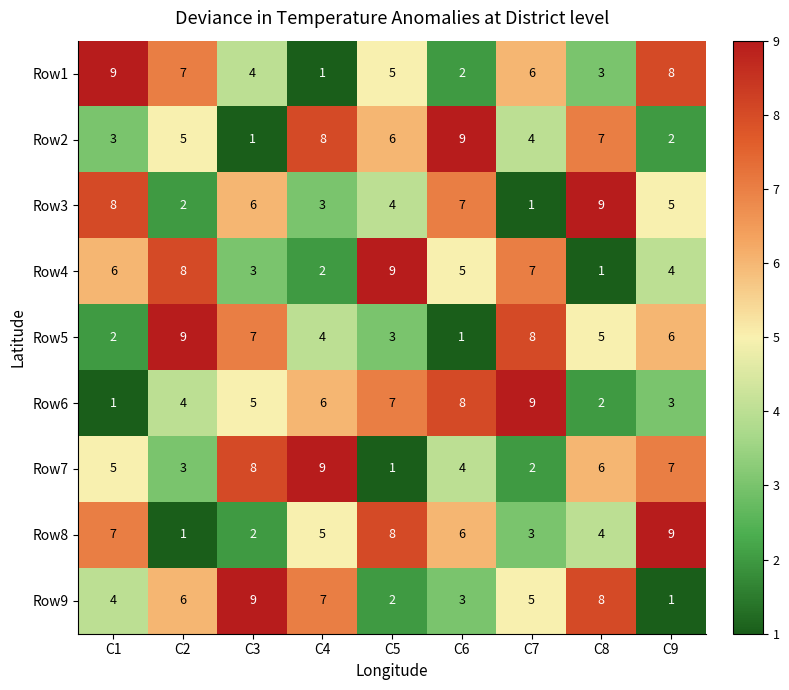

The Row4 series shows 14 at C5. True or false?

False